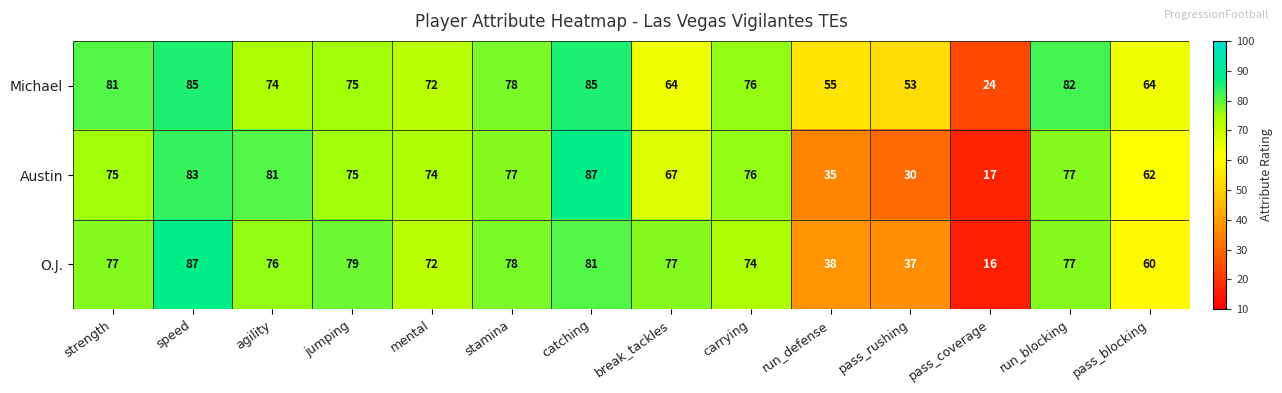

List the series in order of their overall mean, lowest first.

Austin, O.J., Michael